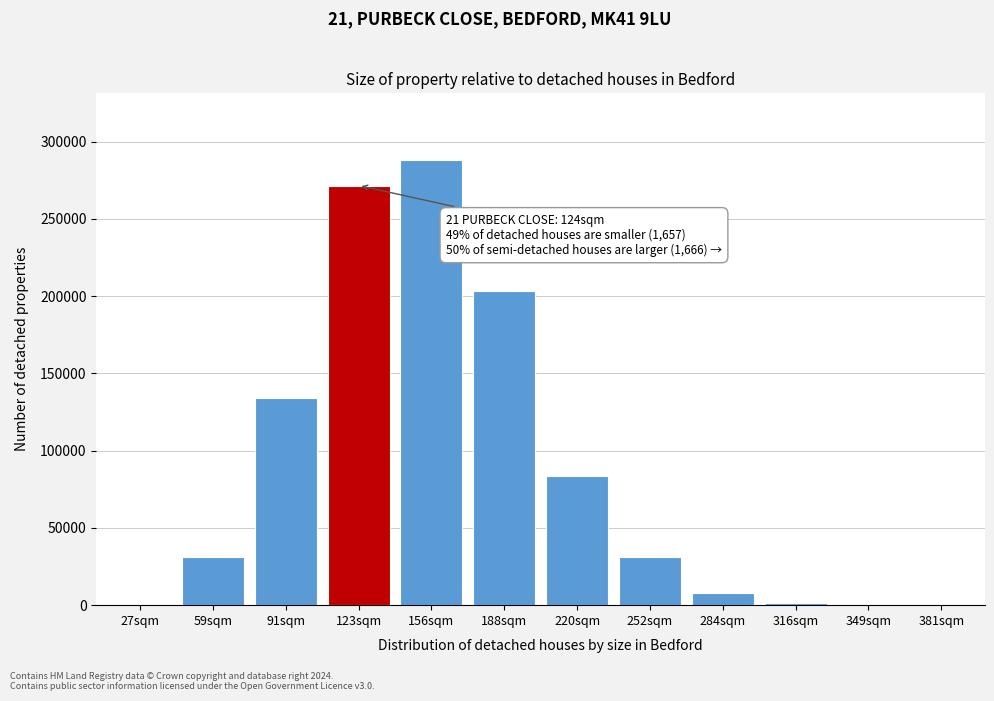

The value at 284sqm is 7656. True or false?

True